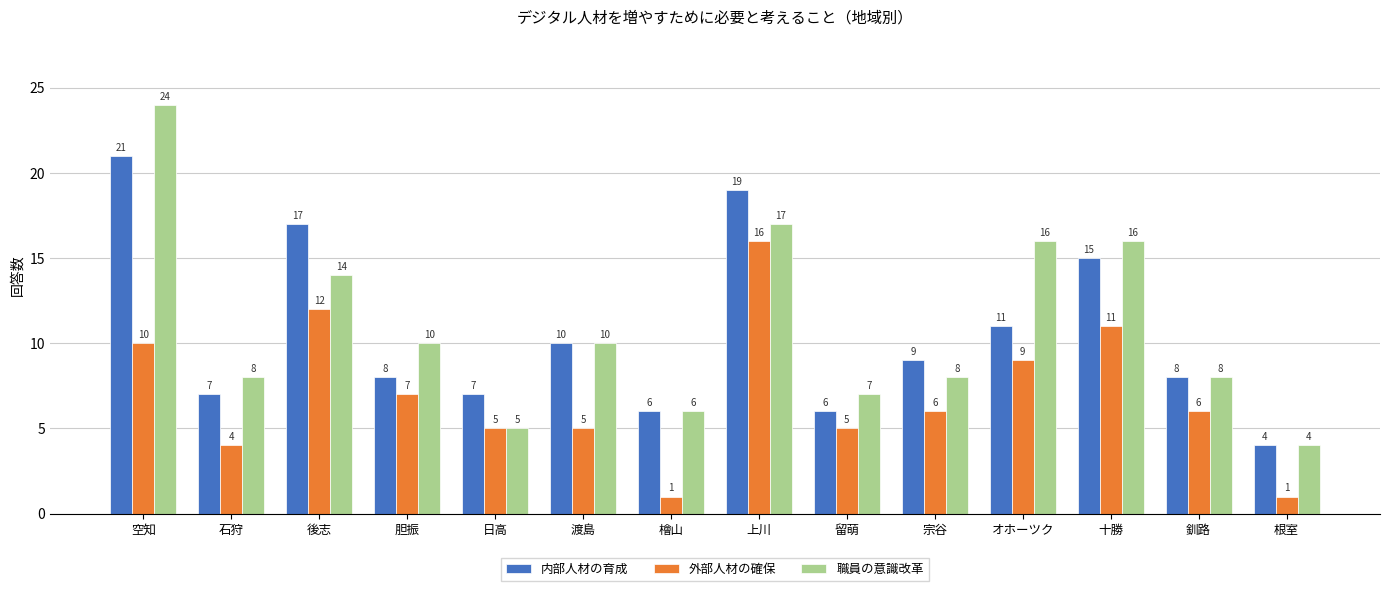

How many series are shown in this chart?

3